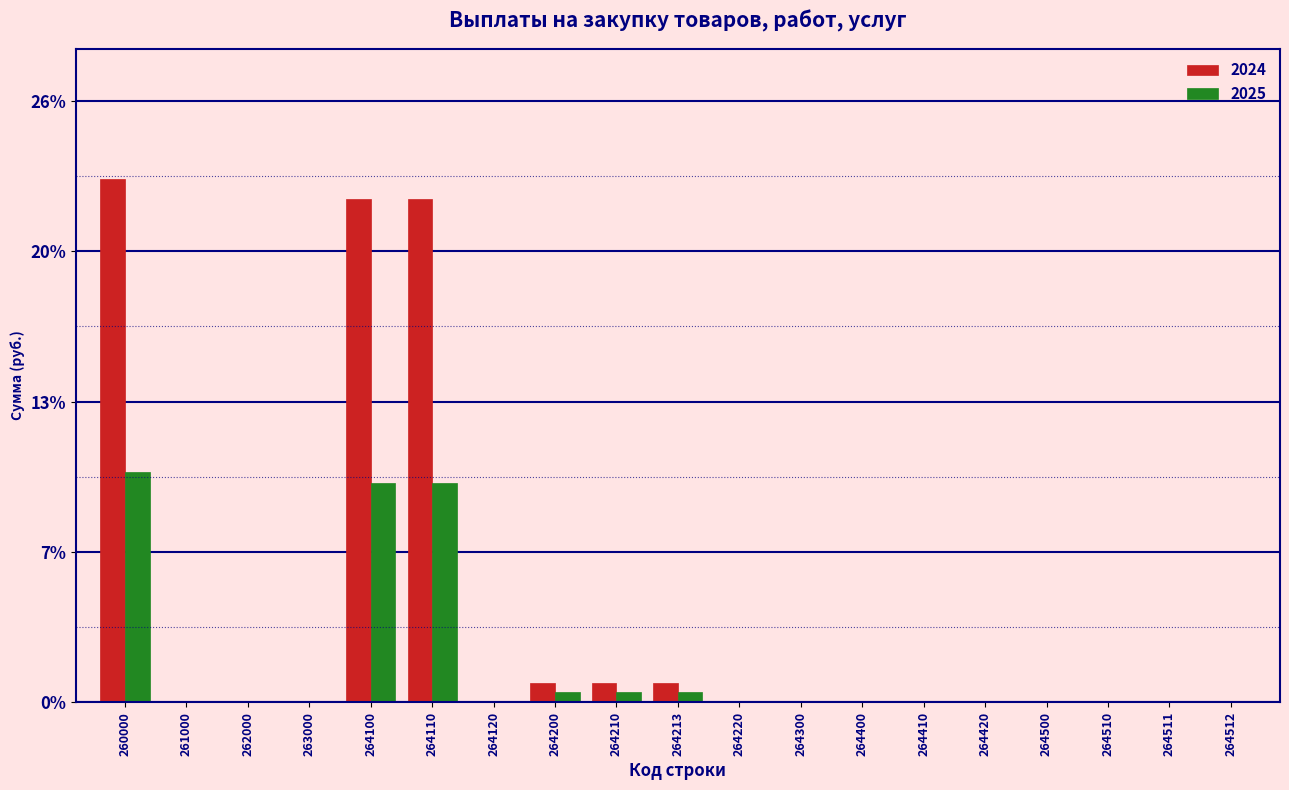

Does the chart contain stacked bars?

No